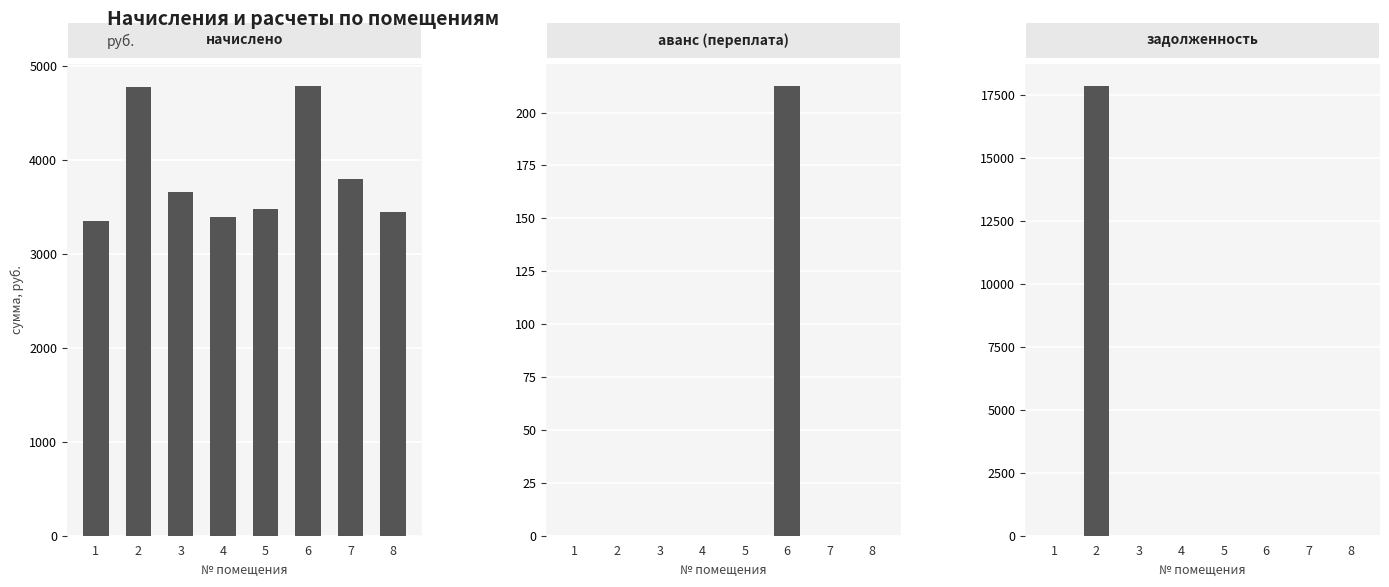

List the labels in order of аванс (переплата) value, smallest first.

1, 2, 3, 4, 5, 7, 8, 6